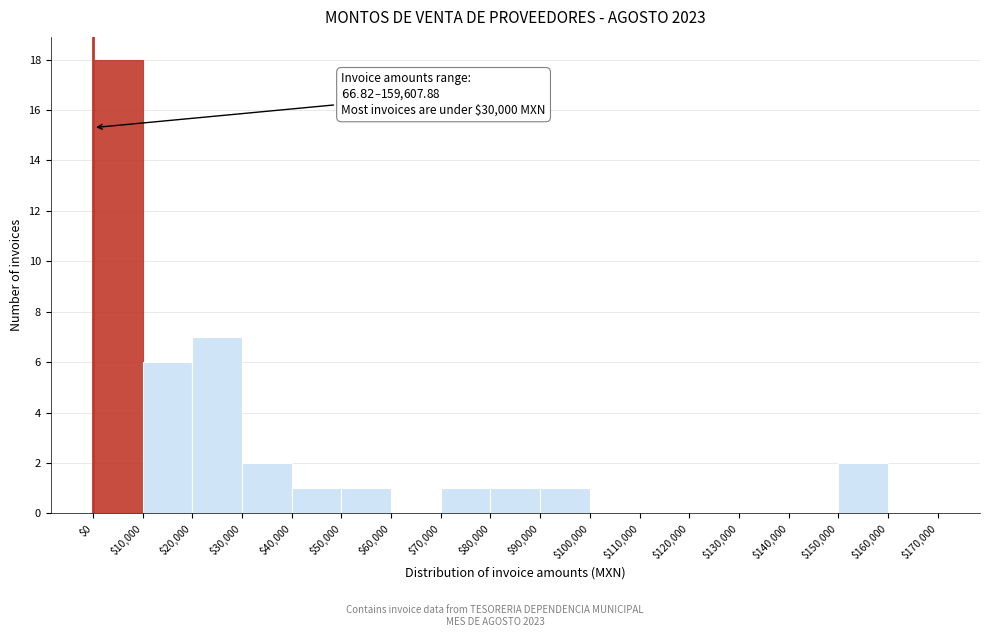

Which range on the x-axis has the tallest bar?

$0 to $10,000